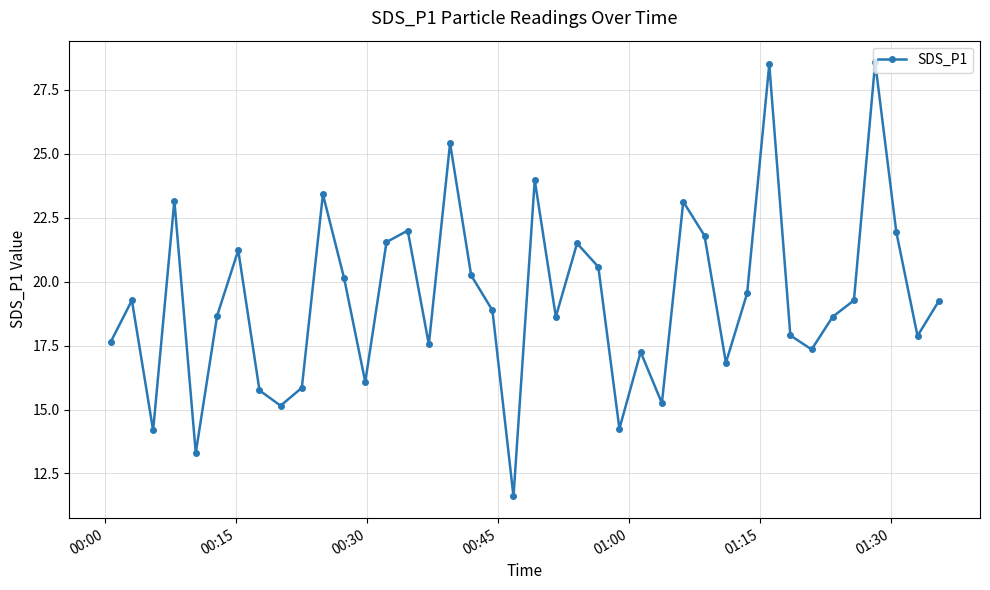

True or false: there are more than 1 points higher than both neighbors.

True